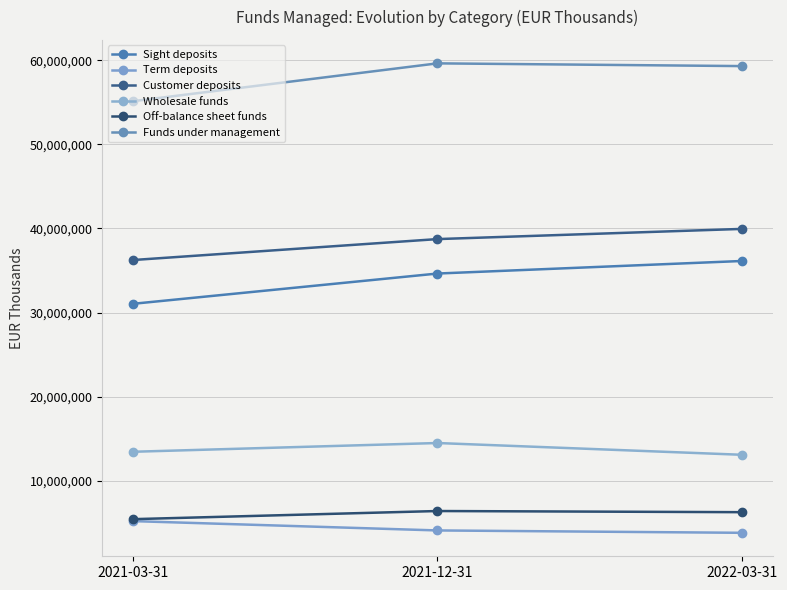

What is the sum of all Customer deposits values?

114941709